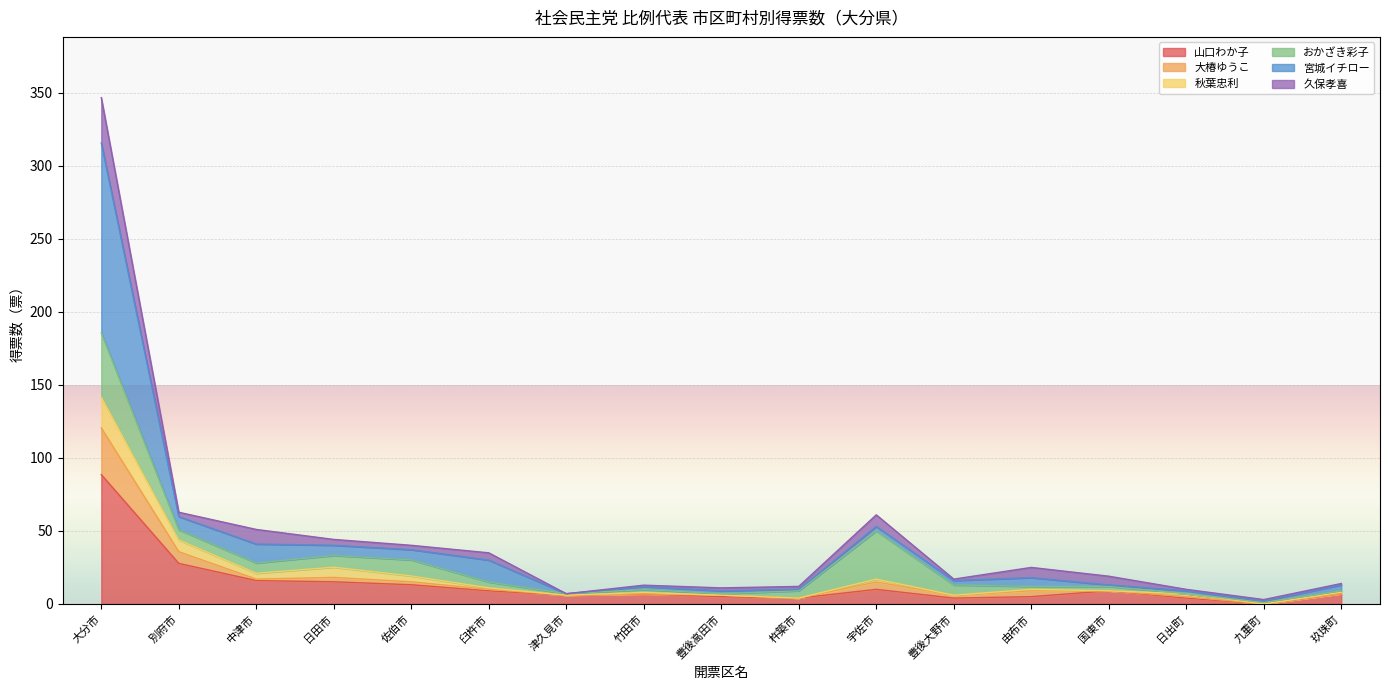

True or false: 大椿ゆうこ and 山口わか子 intersect in this chart.

False